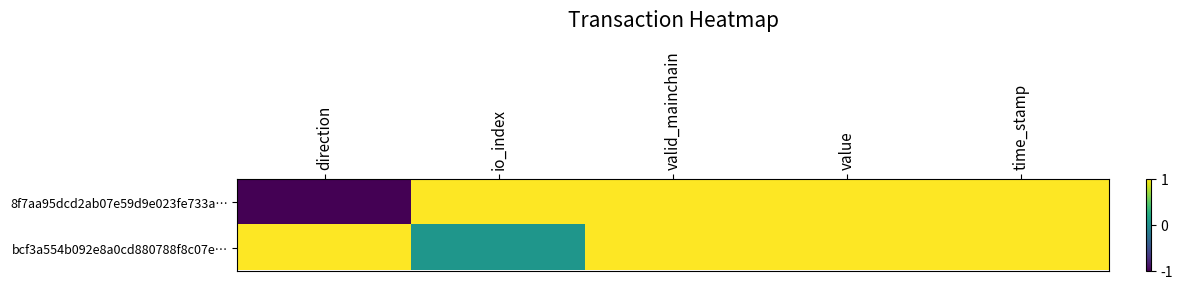

At how many categories does at least one series exceed 0?

5